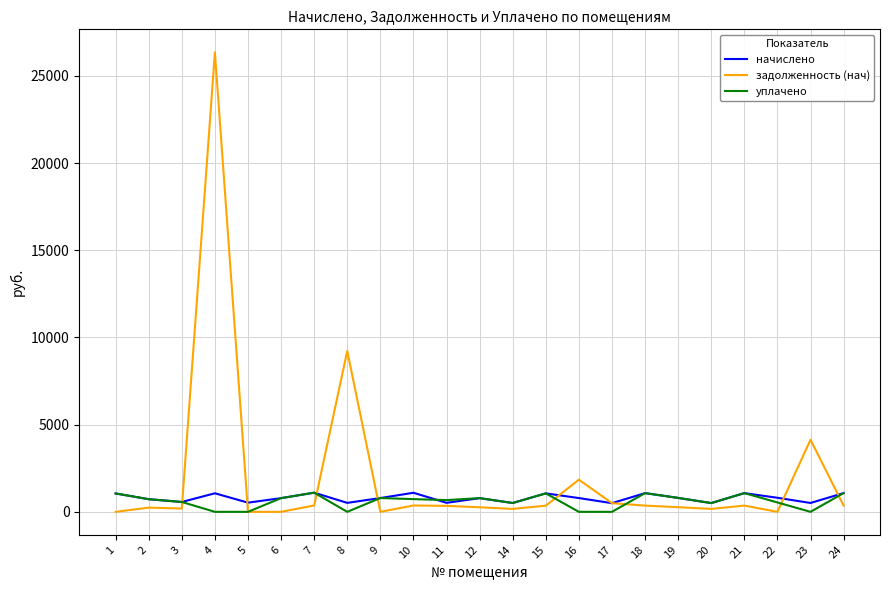

The value of задолженность (нач) at 4 is 34507.7. True or false?

False